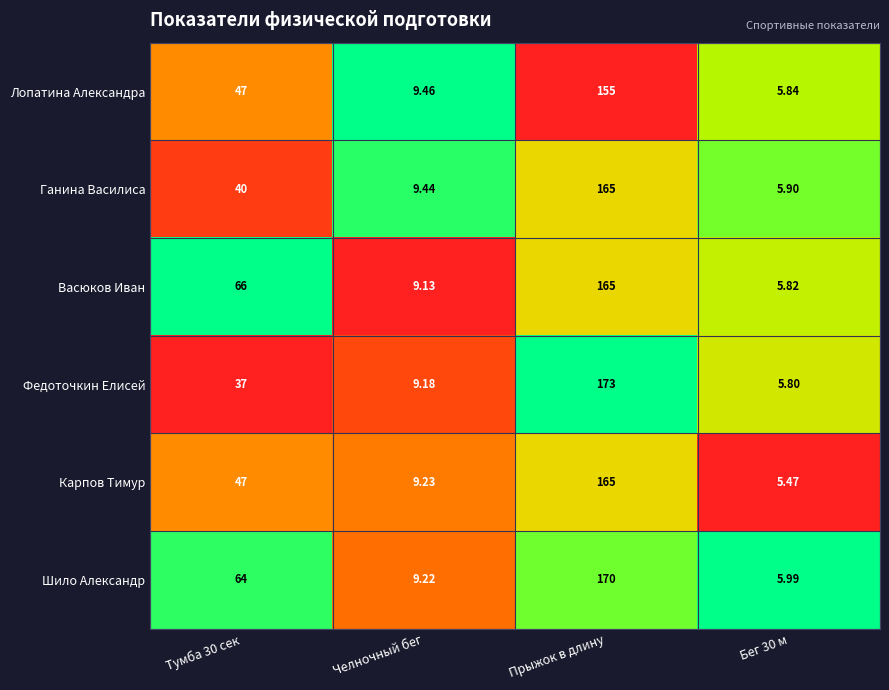

At Бег 30 м, list the series in order from smallest to largest.

Карпов Тимур, Федоточкин Елисей, Васюков Иван, Лопатина Александра, Ганина Василиса, Шило Александр